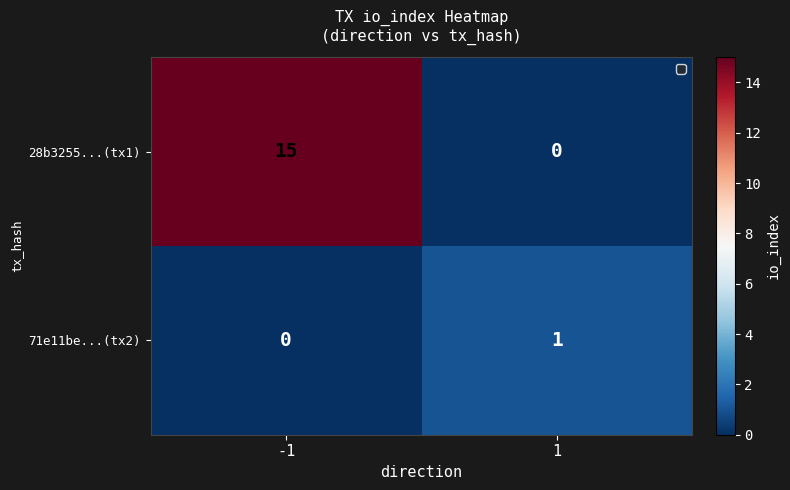

Is it true that 28b3255...(tx1) equals 15 at -1?

True